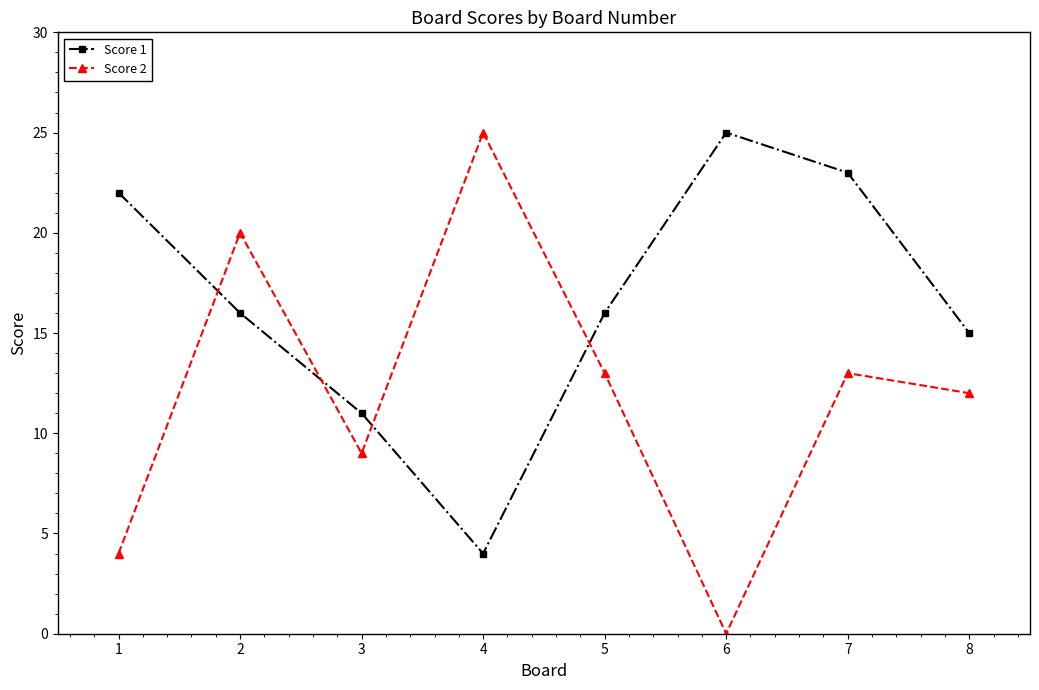

Is the value of Score 2 at 7 greater than the value of Score 1 at 4?

Yes